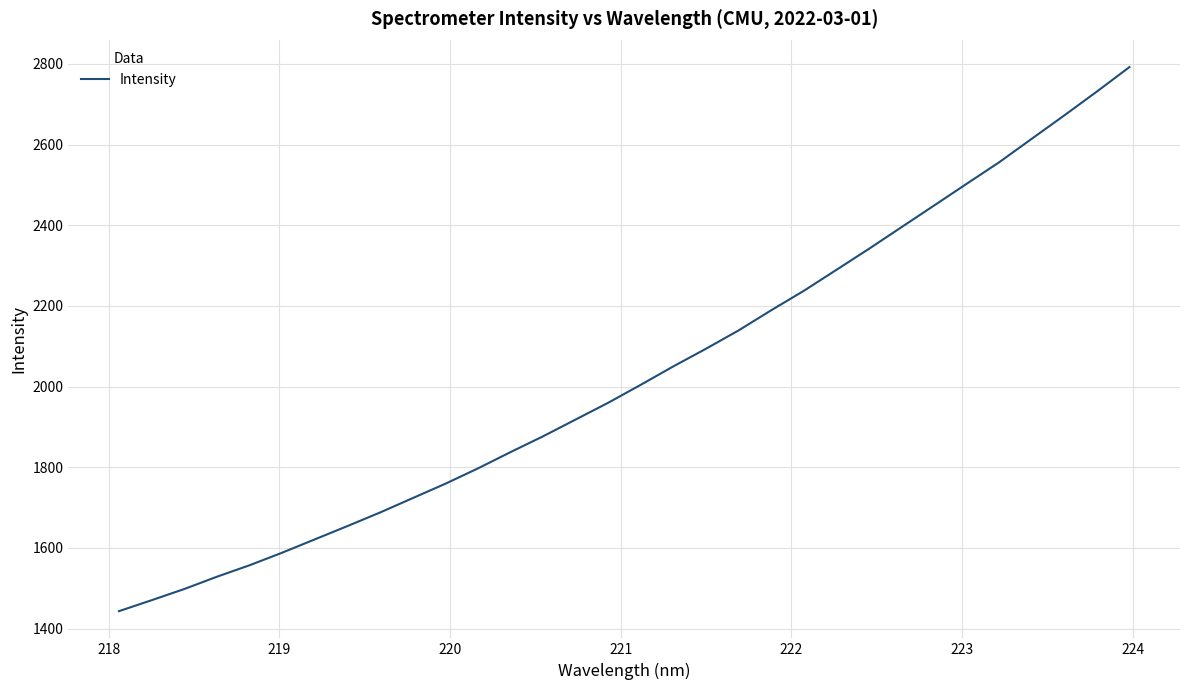

What is the average value?

2030.6